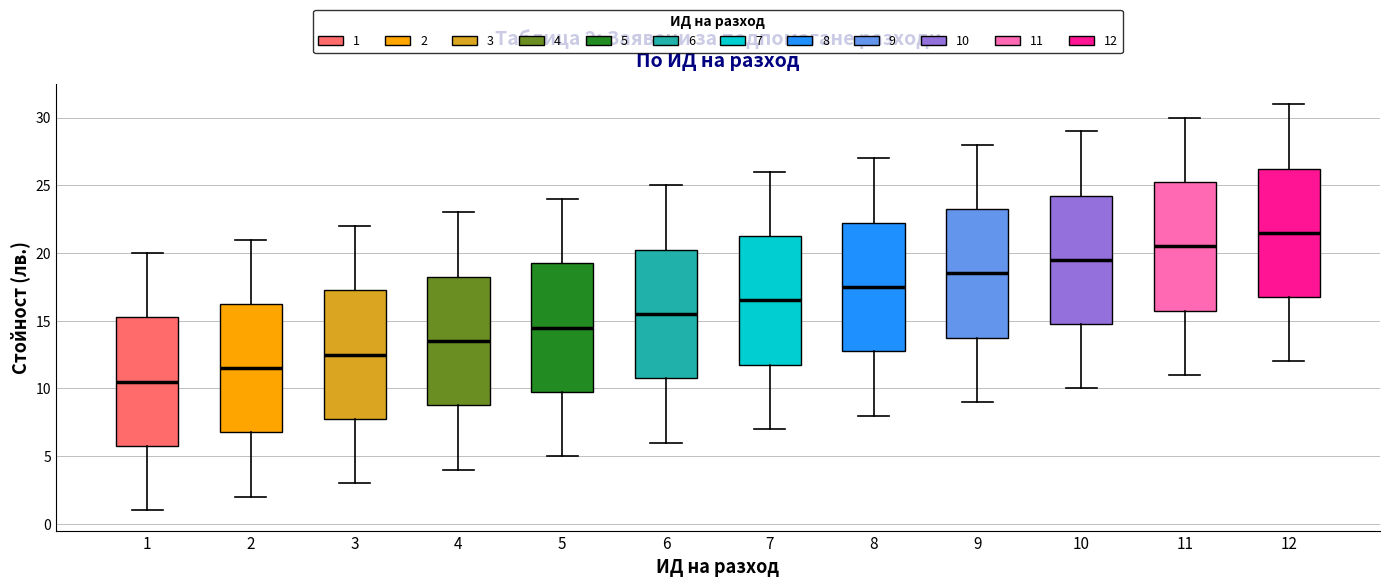

Which box's median line is the lowest?

1